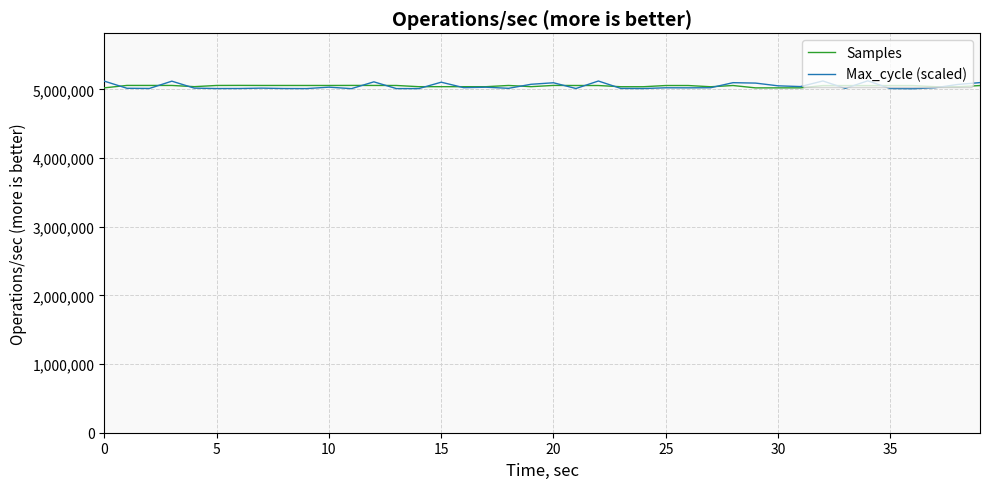

Does the chart display data point markers on the line(s)?

No